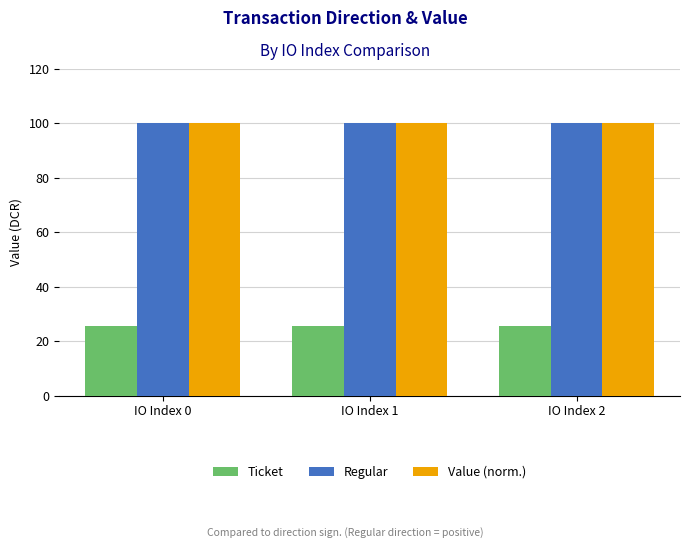

What is the difference between the highest and lowest values at IO Index 0?

74.7